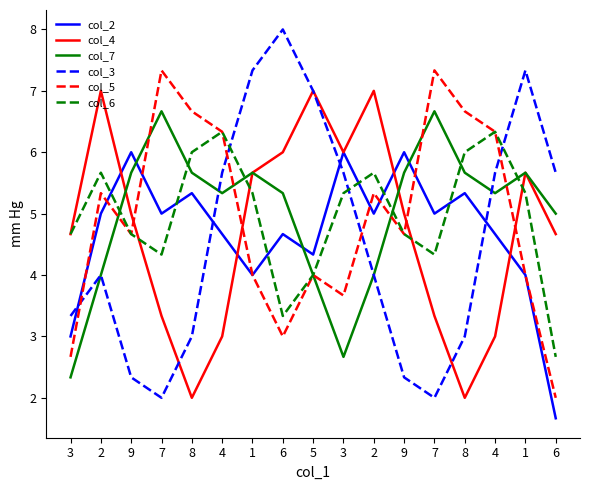

What is the value of the col_5 point at the 11th from the left?

5.3